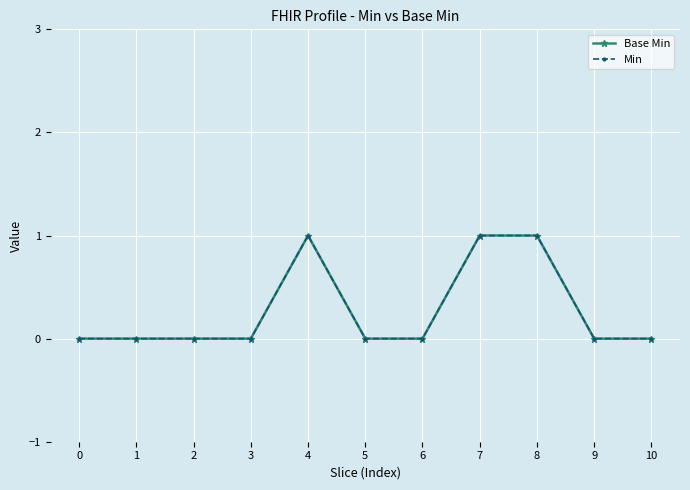

Which category has the highest value across all series?

4